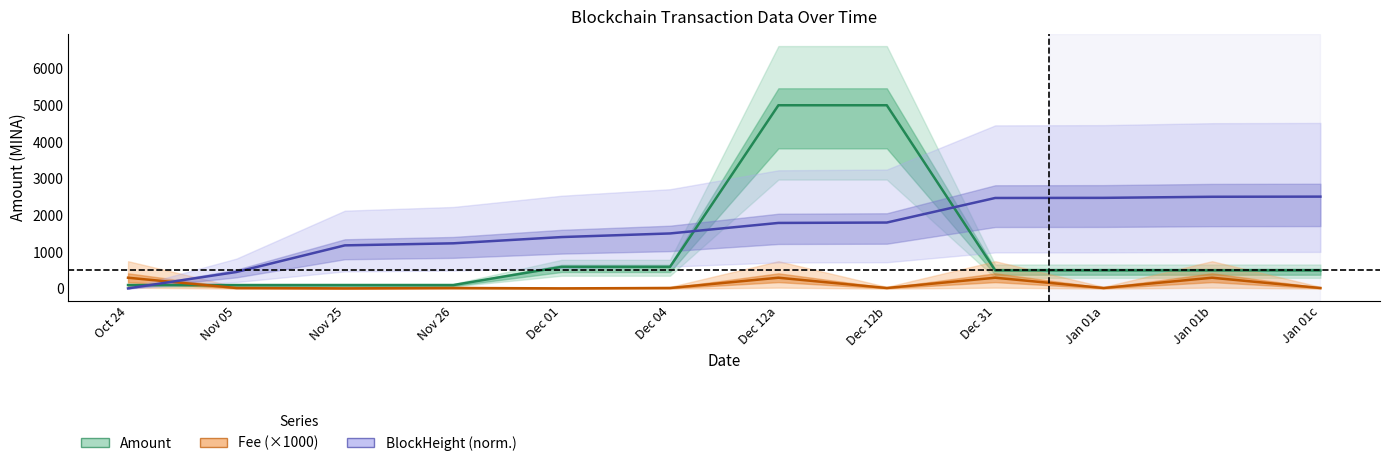

What is the difference between the BlockHeight (norm.) values at Dec 31 and Nov 26?

1235.4